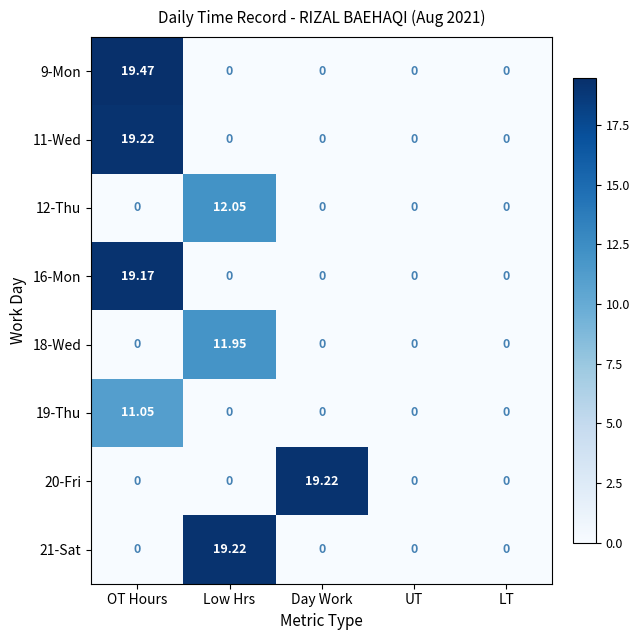

What is the total value across all series at OT Hours?

68.9